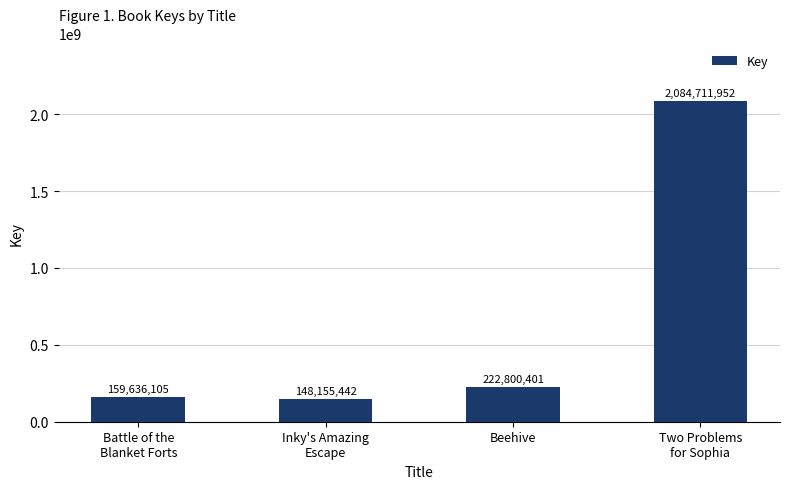

List the labels in order of value, largest first.

Two Problems
for Sophia, Beehive, Battle of the
Blanket Forts, Inky's Amazing
Escape